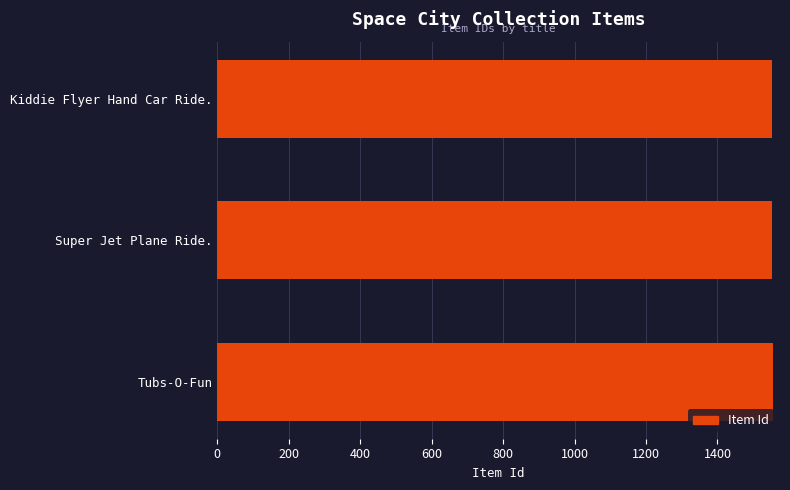

How many values are between 1553 and 1555?

3